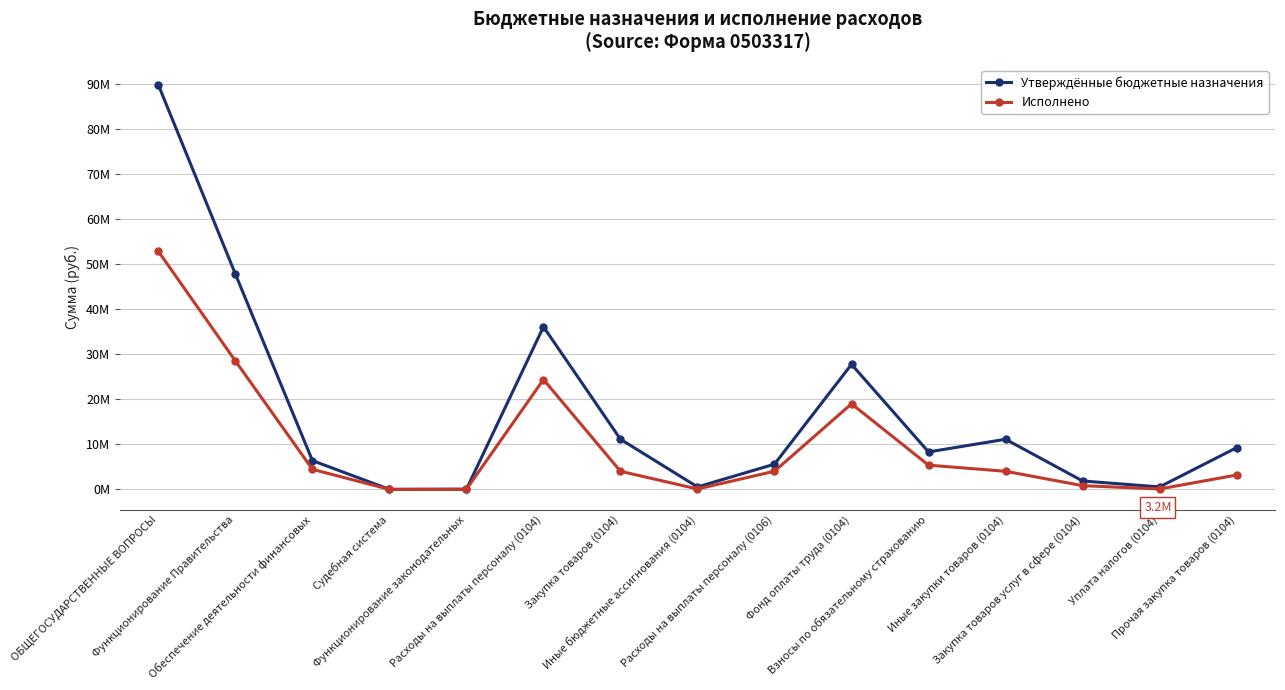

True or false: Исполнено has a value of 19.0 at Фонд оплаты труда (0104).

True